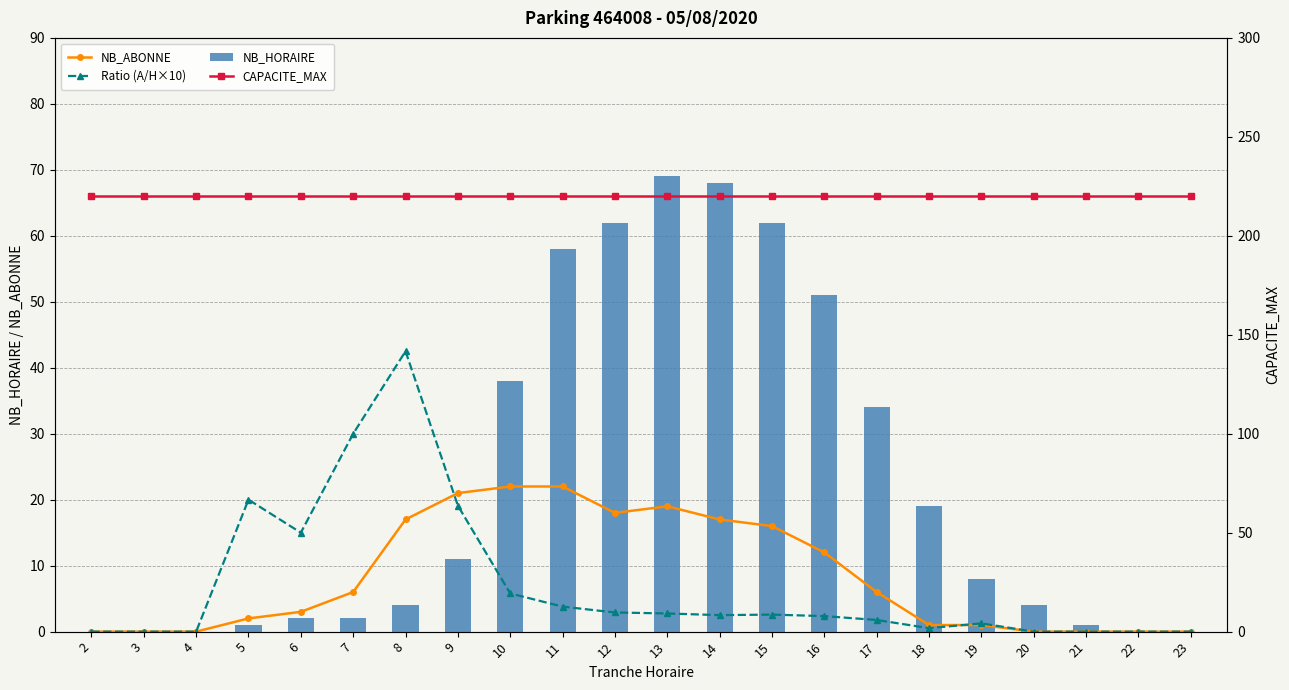

True or false: NB_ABONNE has a value of 12.0 at 16.

True